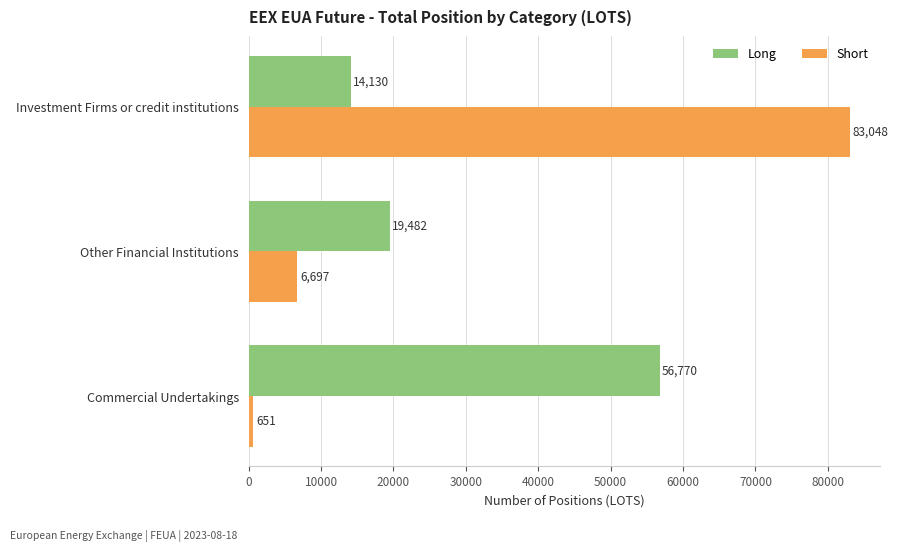

Which series has the largest total across all categories?

Short